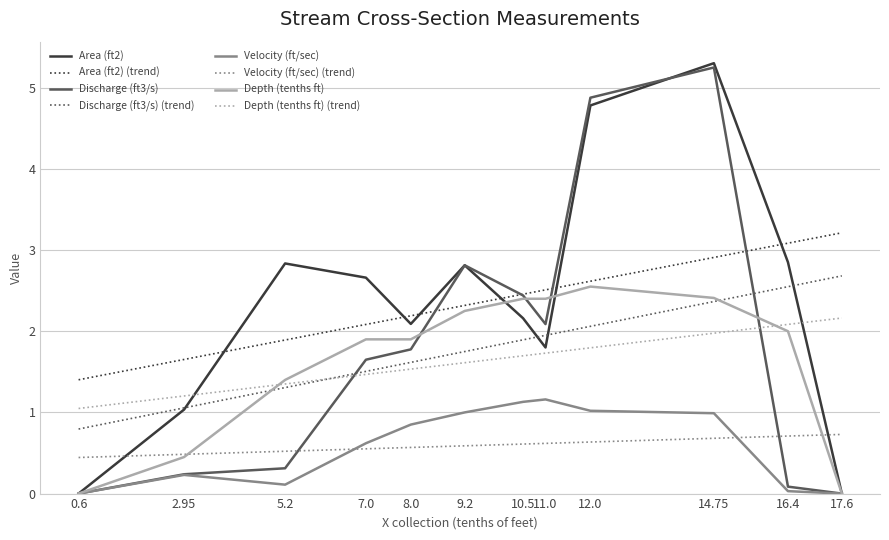

What value does the Area (ft2) series have at 11.0?

1.8